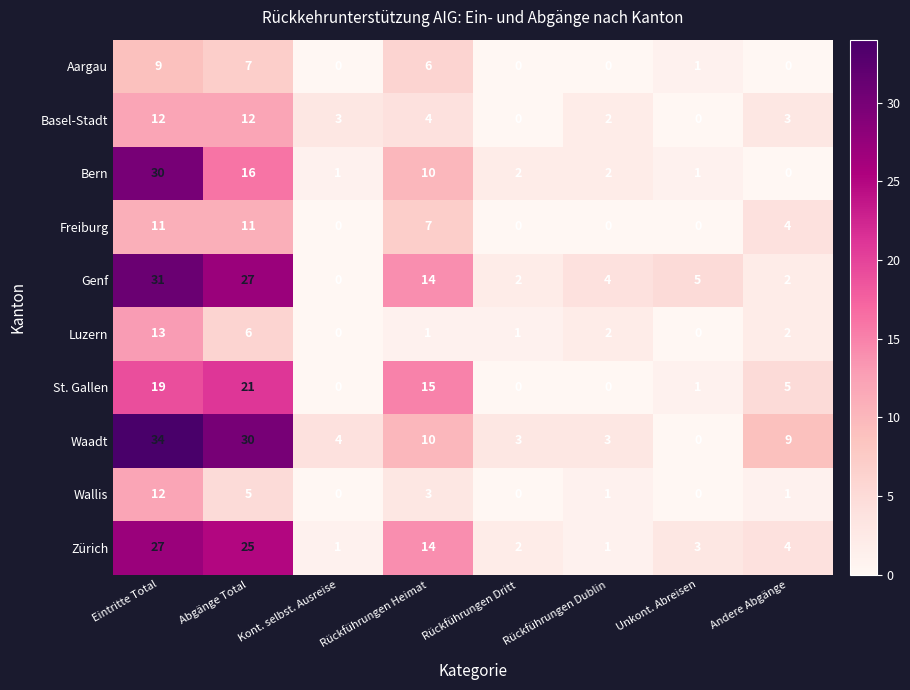

At Abgänge Total, list the series in order from smallest to largest.

Wallis, Luzern, Aargau, Freiburg, Basel-Stadt, Bern, St. Gallen, Zürich, Genf, Waadt